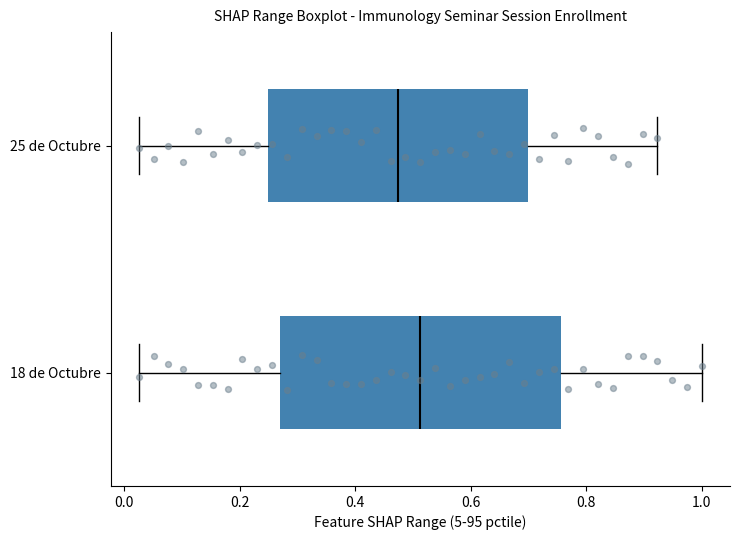

Which box has the furthest to the left median line?

25 de Octubre